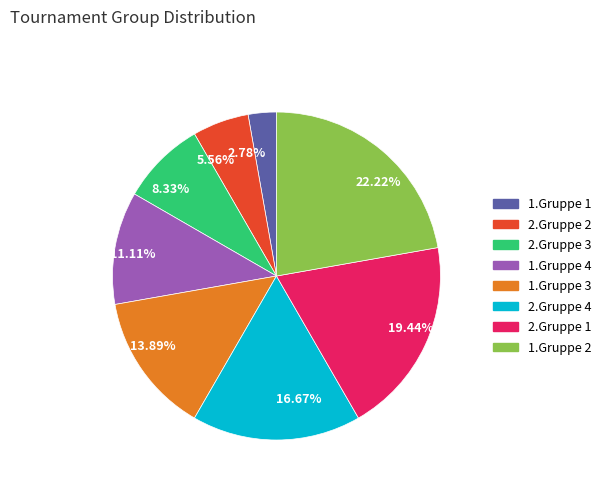

Does 2.78% represent more than half of the total?

No